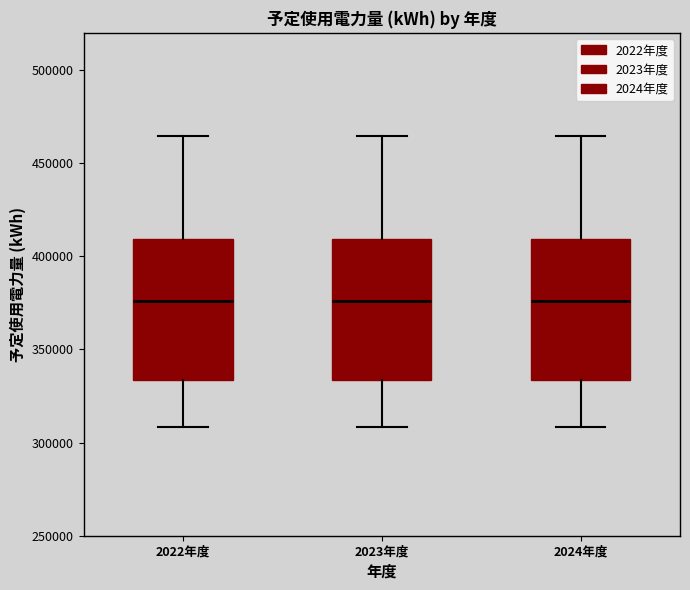

Reading left to right, read every box against the y-axis: the position of its median line, the range the box covers, and the ends of its whiskers. The values are not printed on the chart, so give them approximately, as read against the axis.

2022年度: median 375000, box 335000 to 410000, whiskers 310000 to 465000
2023年度: median 375000, box 335000 to 410000, whiskers 310000 to 465000
2024年度: median 375000, box 335000 to 410000, whiskers 310000 to 465000